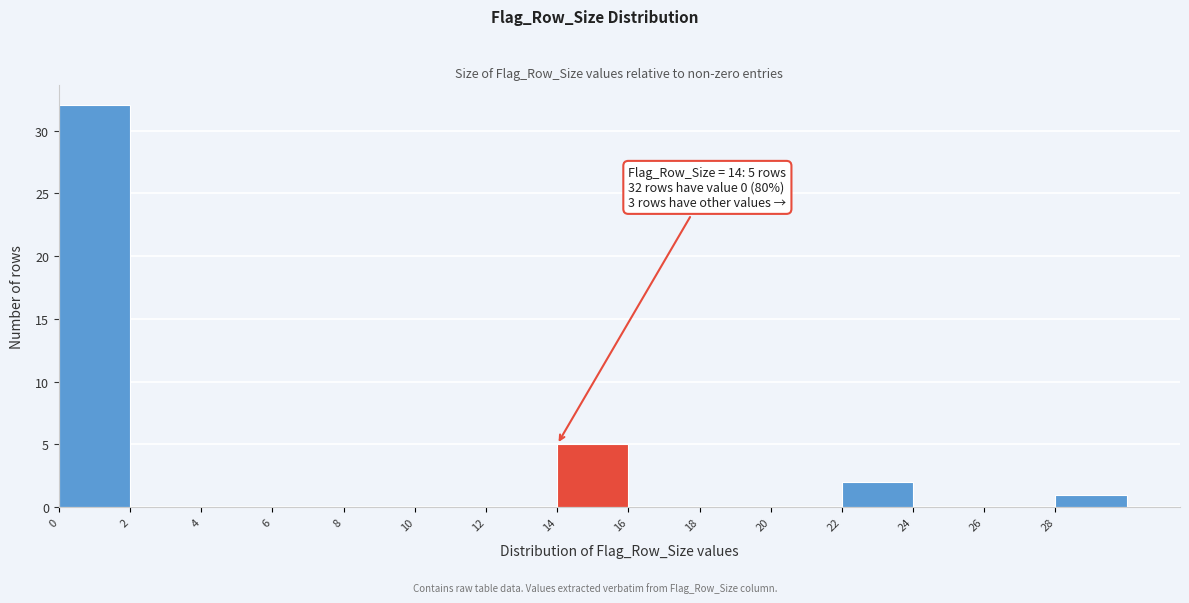

Over which range of the x-axis is the bar tallest?

0 to 2